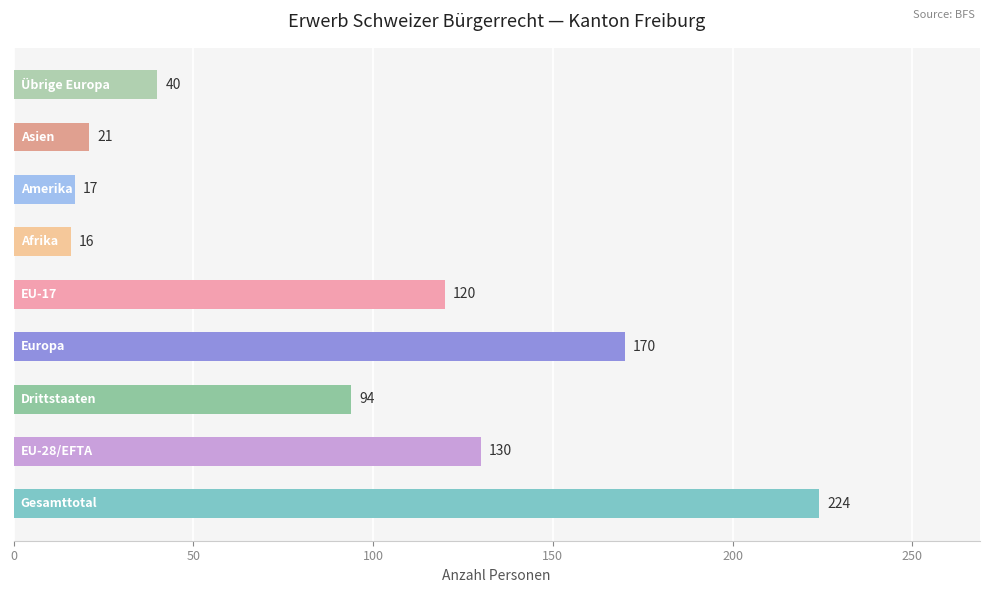

How many distinct data groups are displayed?

1